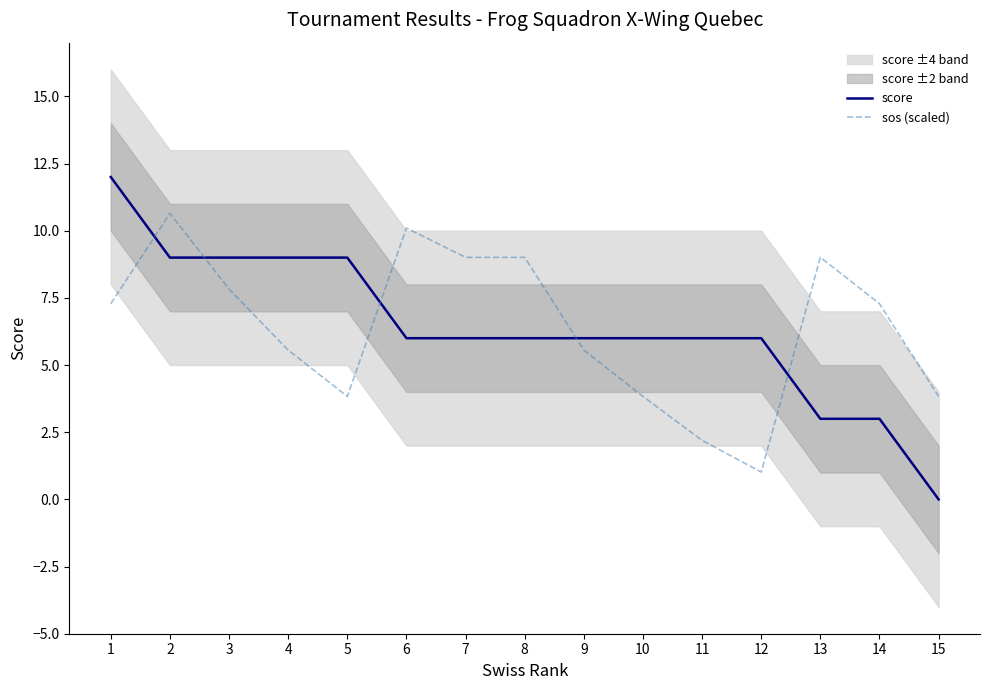

What is the maximum value shown in the chart?

12.0